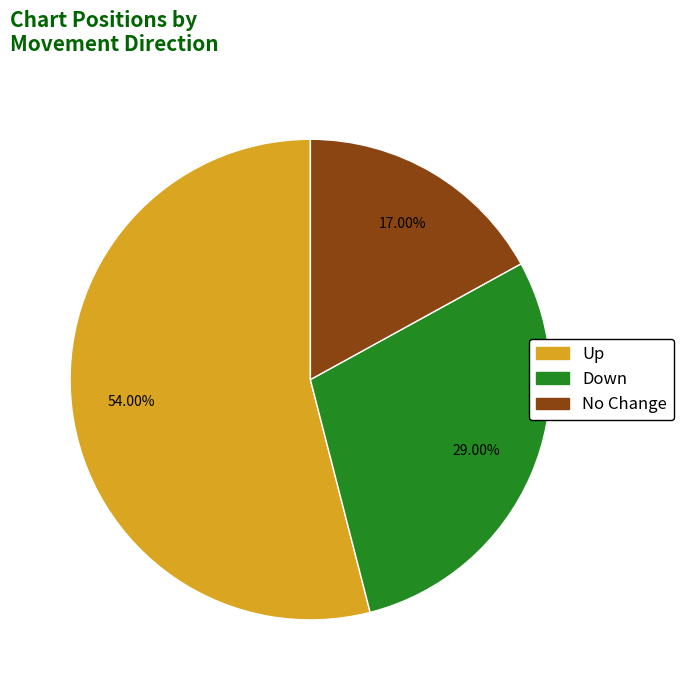

Is there a majority slice in this chart?

Yes